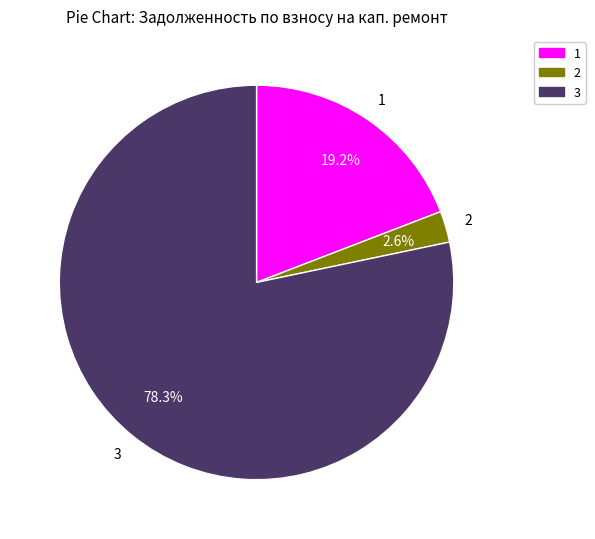

Does any single category account for the majority?

Yes